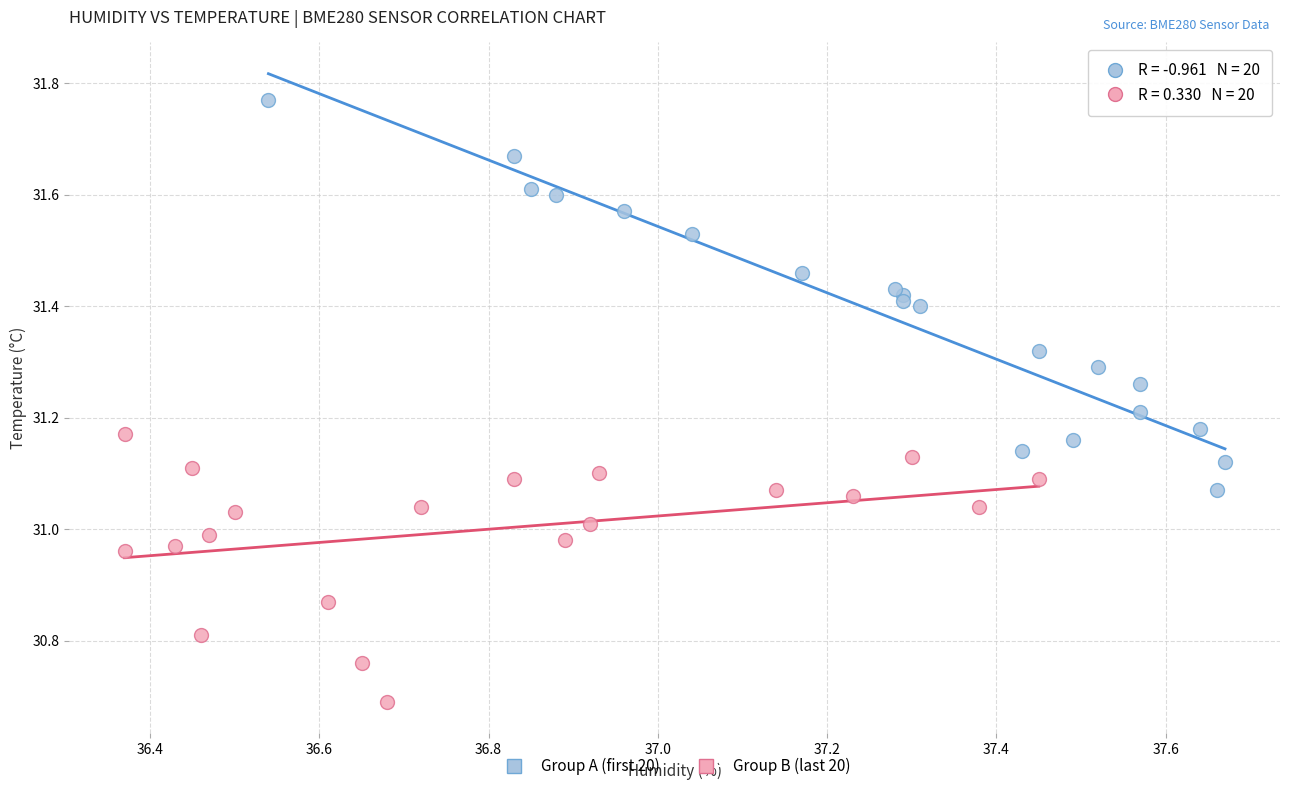

What are all the series names shown in the legend?

Group A (first 20), Group B (last 20)